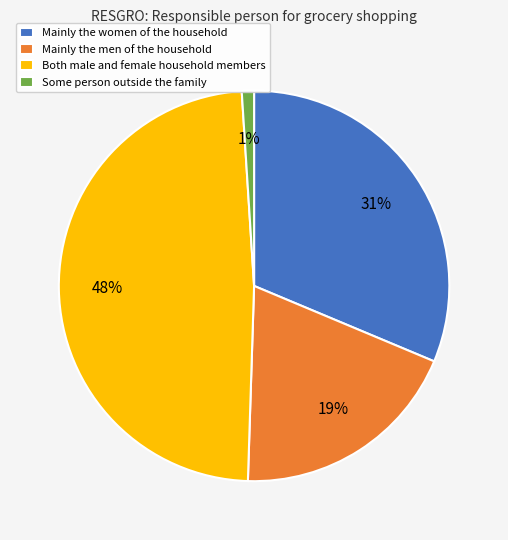

To the nearest percent, what is the difference between the largest and smallest slice percentages?

47%